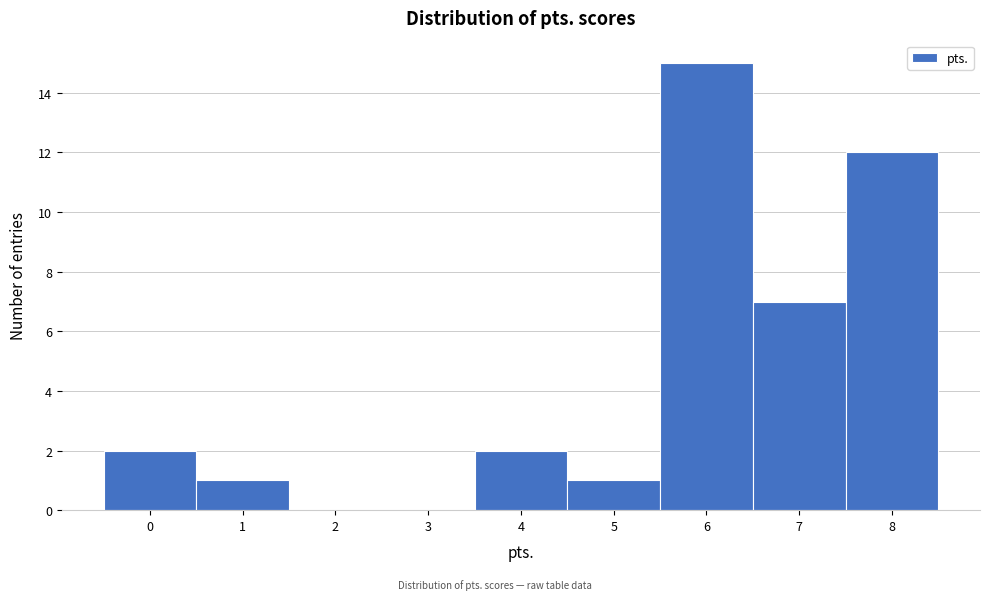

Reading left to right, list every bar in this chart as the range it spans on the x-axis followed by its height. The values are not printed on the chart, so give them approximately, as read against the axis.

-0.5 to 0.5: 2
0.5 to 1.5: 1
1.5 to 2.5: 0
2.5 to 3.5: 0
3.5 to 4.5: 2
4.5 to 5.5: 1
5.5 to 6.5: 15
6.5 to 7.5: 7
7.5 to 8.5: 12